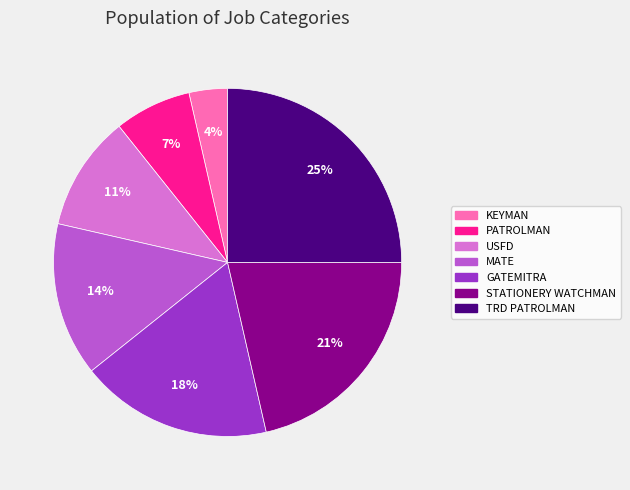

What percentage is the PATROLMAN slice, to the nearest percent?

7%